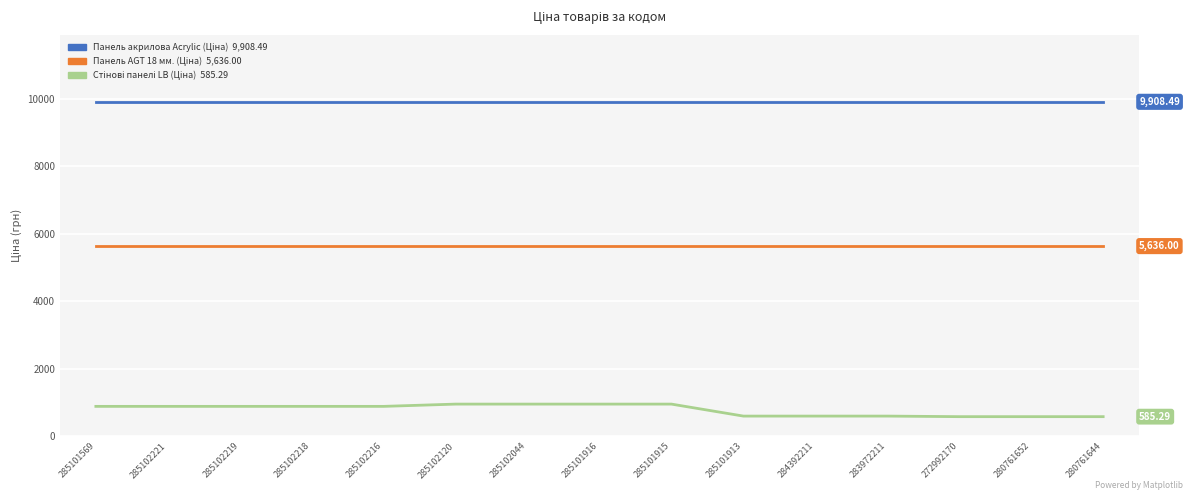

What is the total value across all series at 285102219?

16434.4